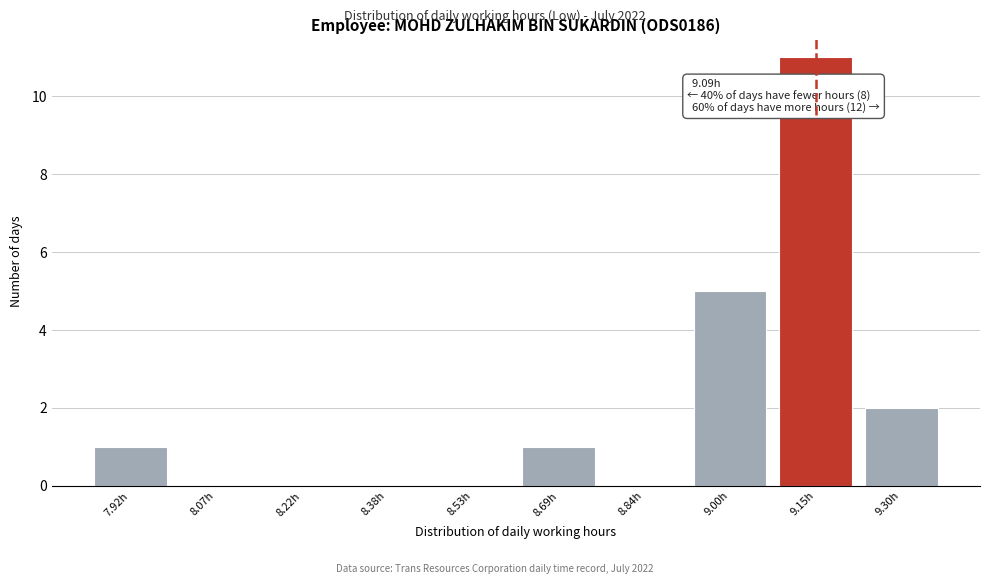

Reading left to right, list all the values displayed in this chart.

7.92h=1	8.07h=0	8.22h=0	8.38h=0	8.53h=0	8.69h=1	8.84h=0	9.00h=5	9.15h=11	9.30h=2